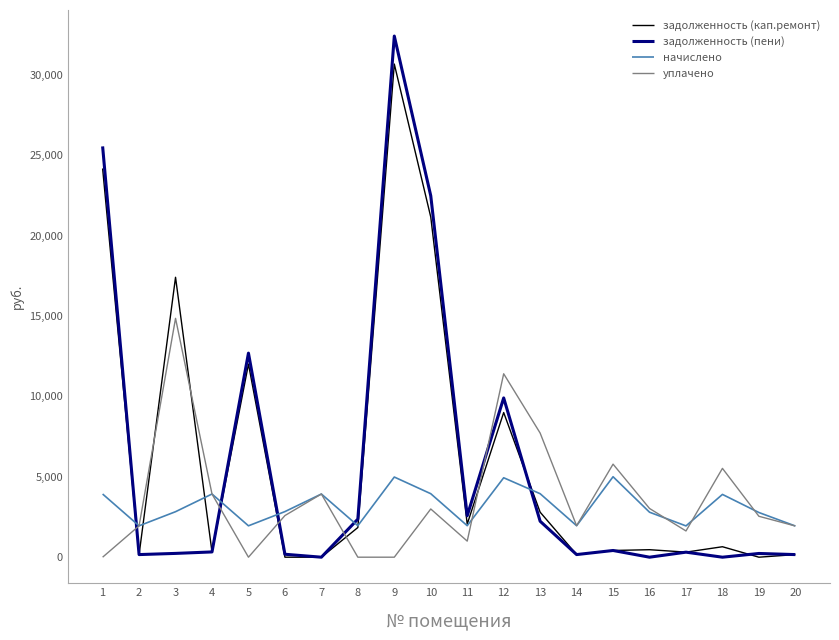

What is the highest value of the задолженность (пени) series?

32418.8